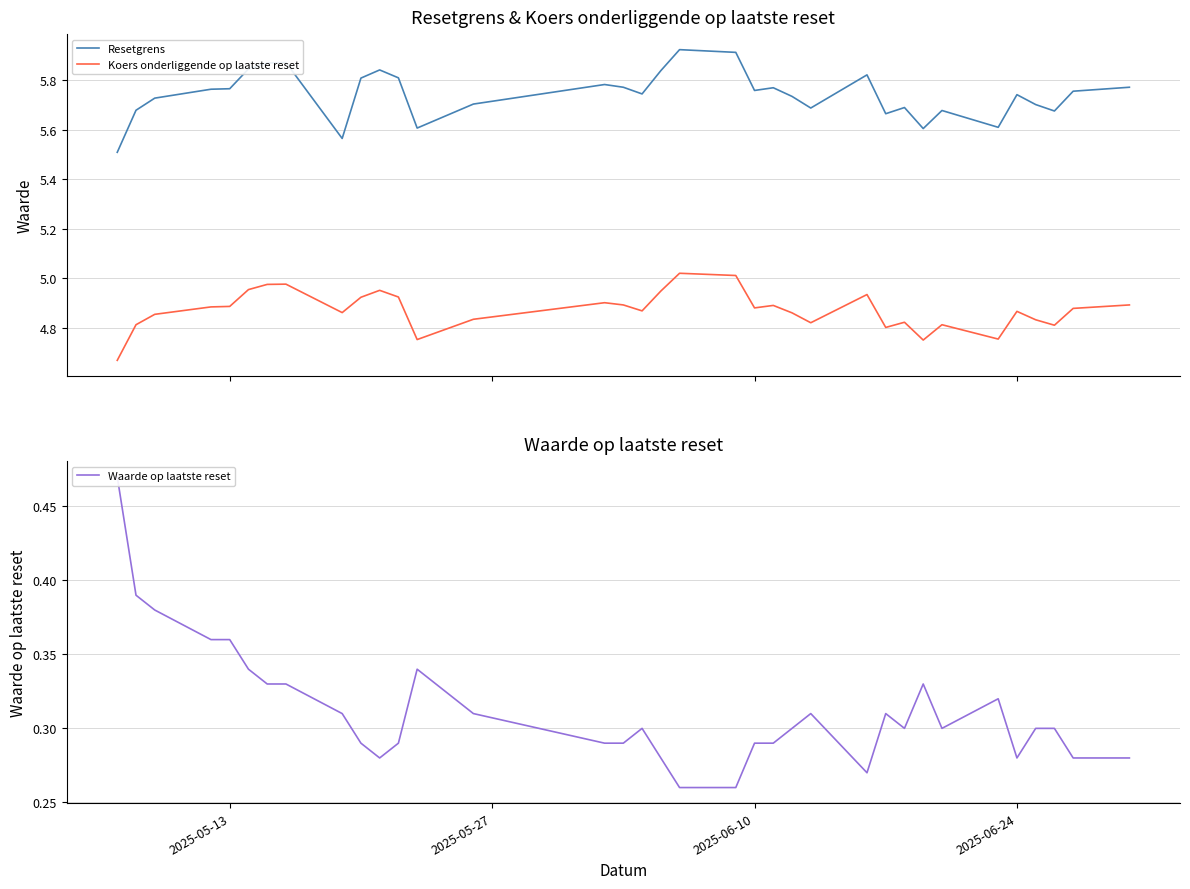

True or false: Koers onderliggende op laatste reset and Resetgrens cross at least once.

False